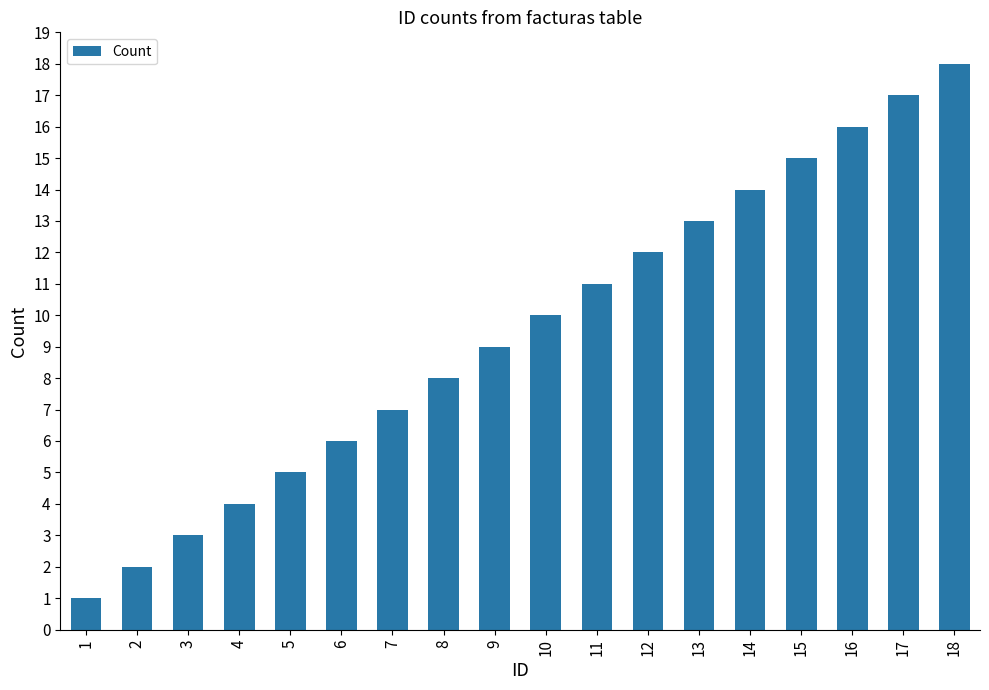

What is the value of the 17th bar from the left?

17